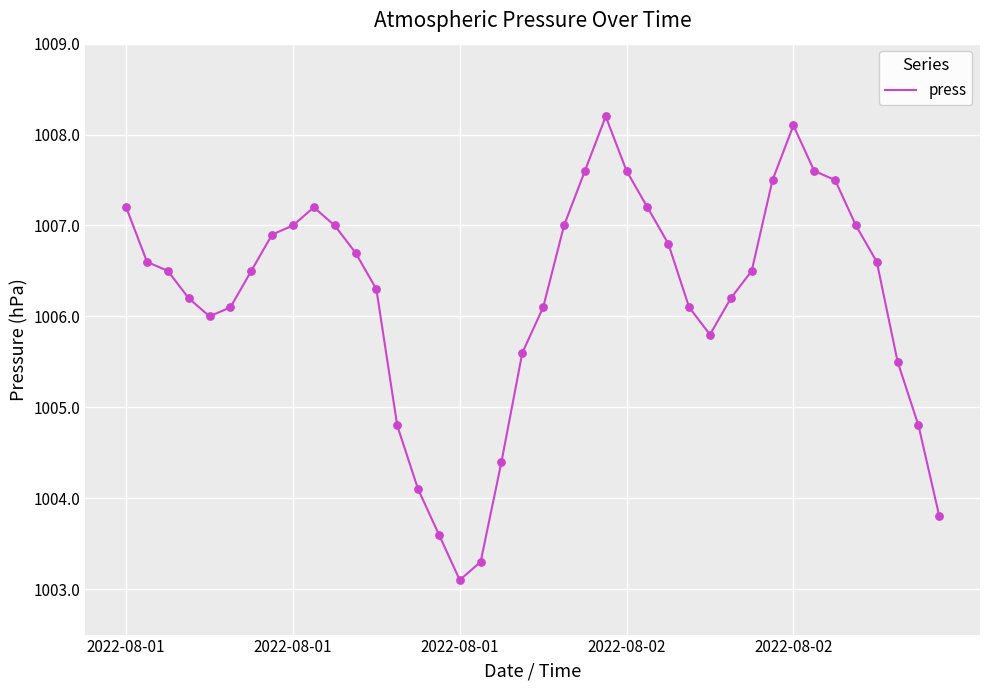

What is the greatest value displayed?

1008.2